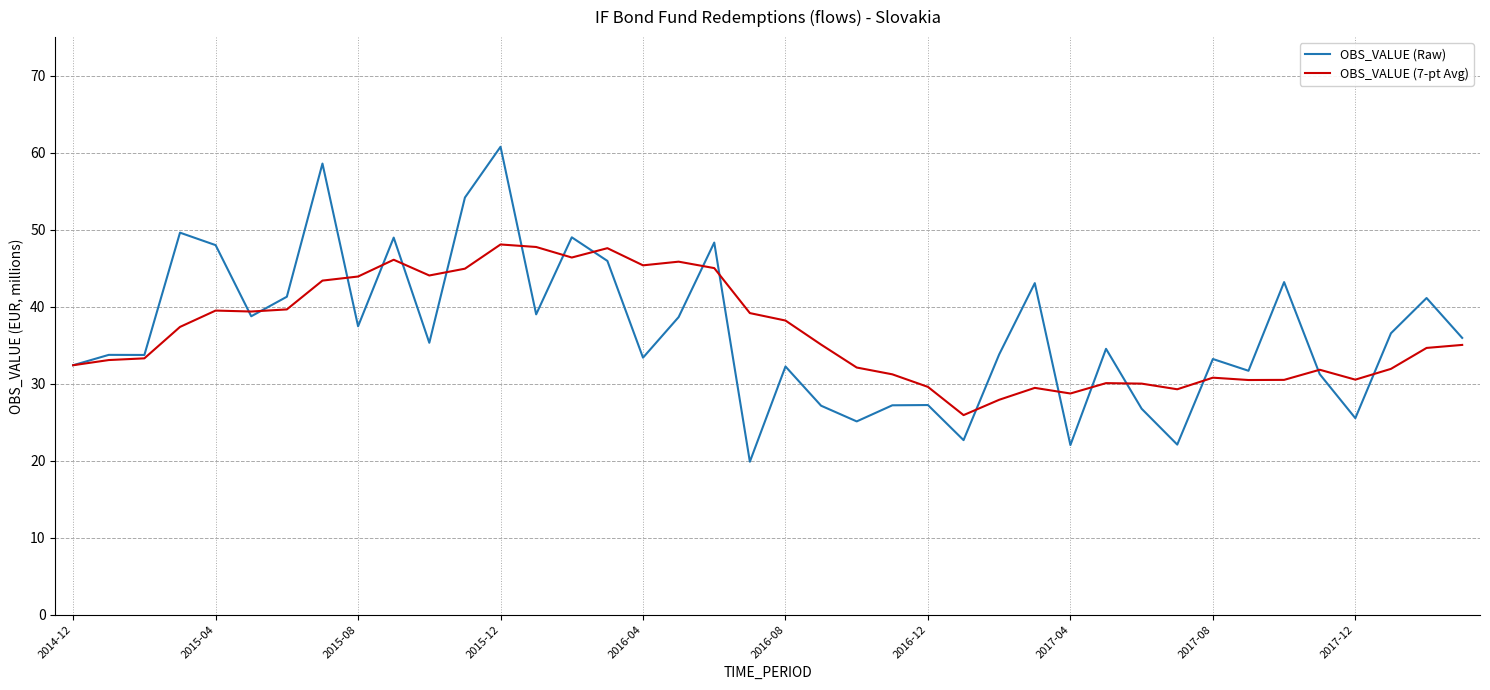

Rank the series by their maximum value, from highest to lowest.

OBS_VALUE (Raw), OBS_VALUE (7-pt Avg)